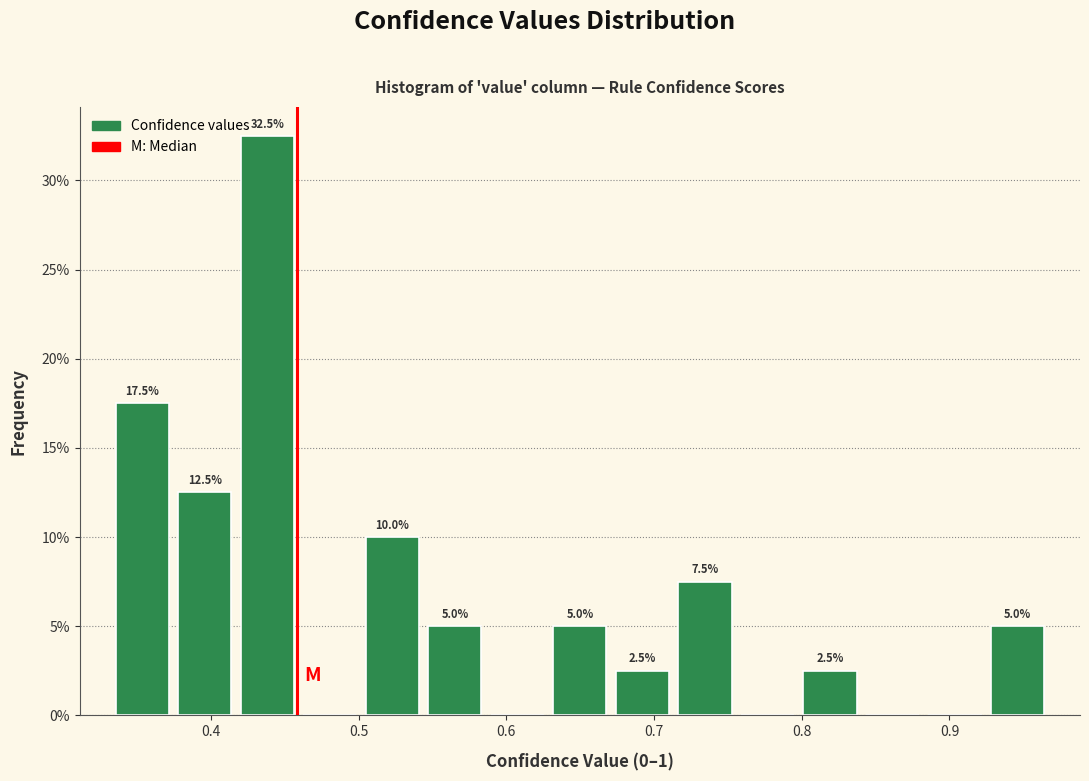

Which range on the x-axis has the tallest bar?

0.42 to 0.46